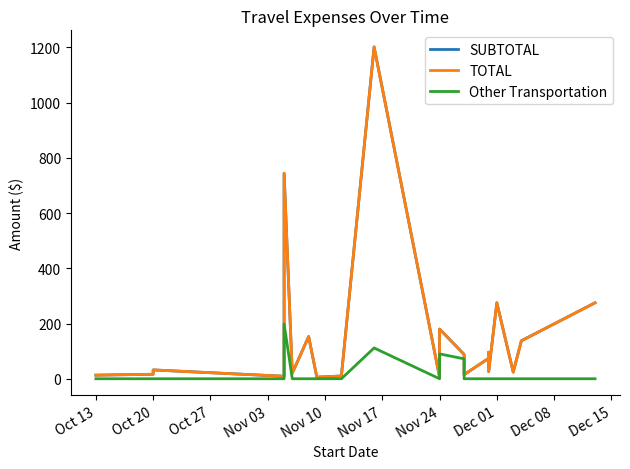

What is the difference between the highest and lowest values at Nov 24?

153.0